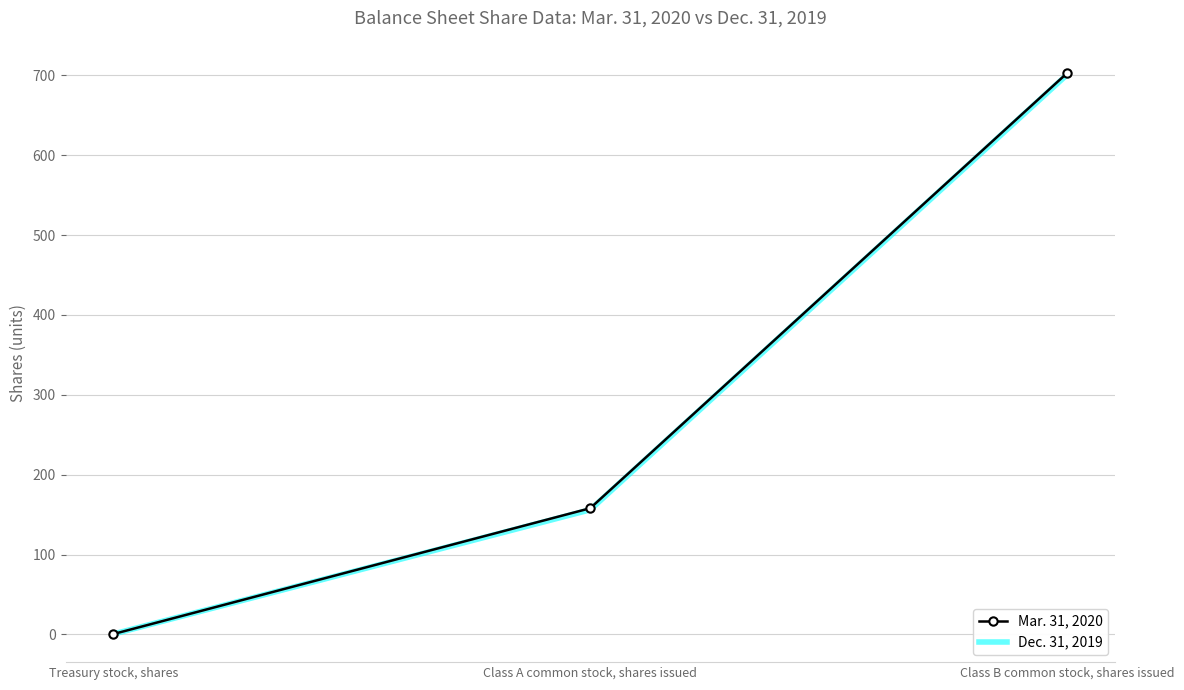

Is it true that Dec. 31, 2019 equals 270.7 at Class A common stock, shares issued?

False